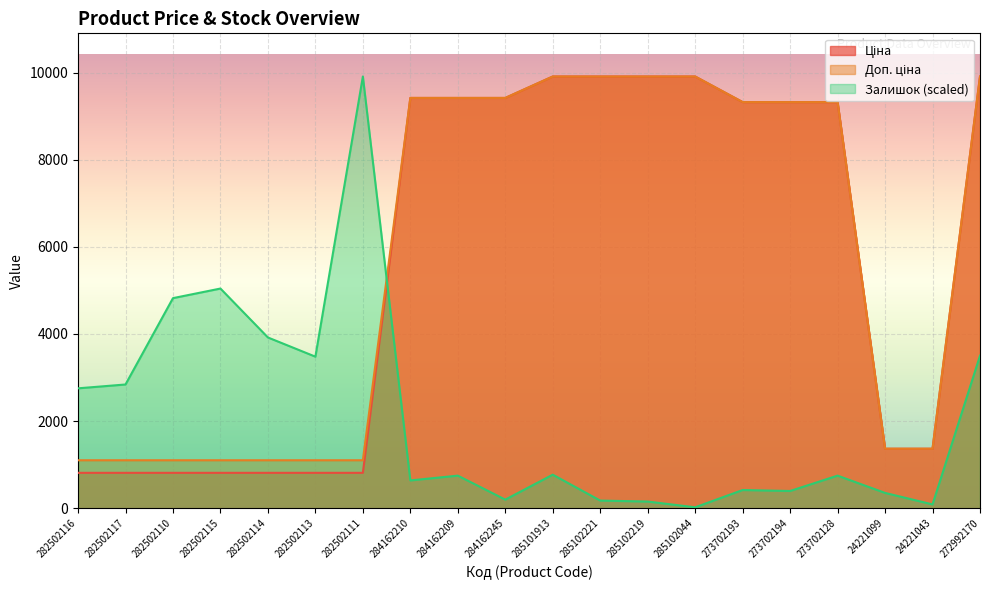

What position from the right is 282502116?

20